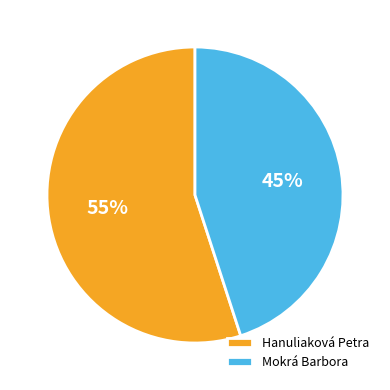

How many slices are in this pie chart?

2